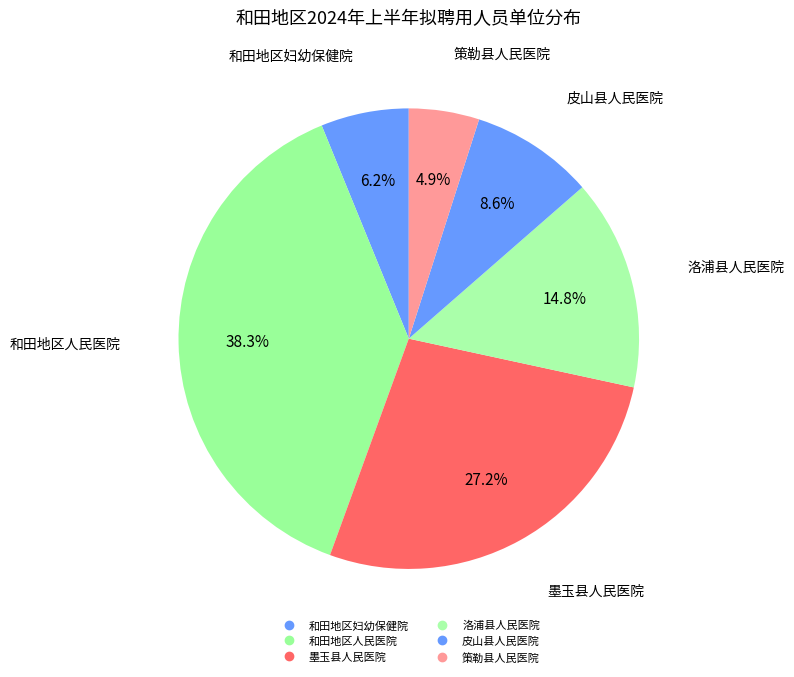

What portion of the pie excludes 洛浦县人民医院?

85.2%